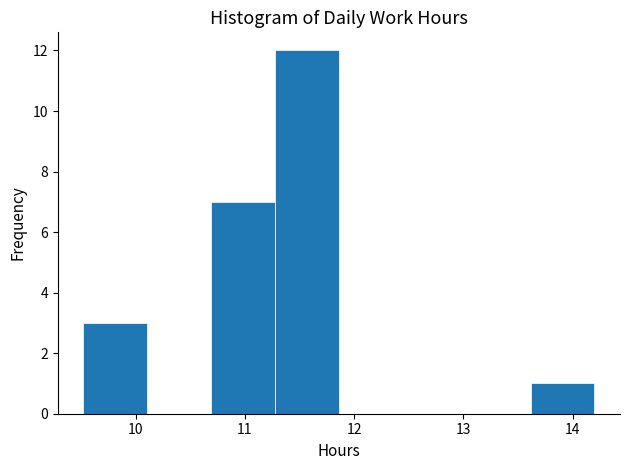

Reading left to right, transcribe this chart: for each bar, give the range it covers on the x-axis and its height. Neither the bar edges nor the heights are printed on the chart, so give them approximately, as read against the axes.

9.5 to 10.1: 3
10.1 to 10.7: 0
10.7 to 11.3: 7
11.3 to 11.9: 12
11.9 to 12.4: 0
12.4 to 13.0: 0
13.0 to 13.6: 0
13.6 to 14.2: 1